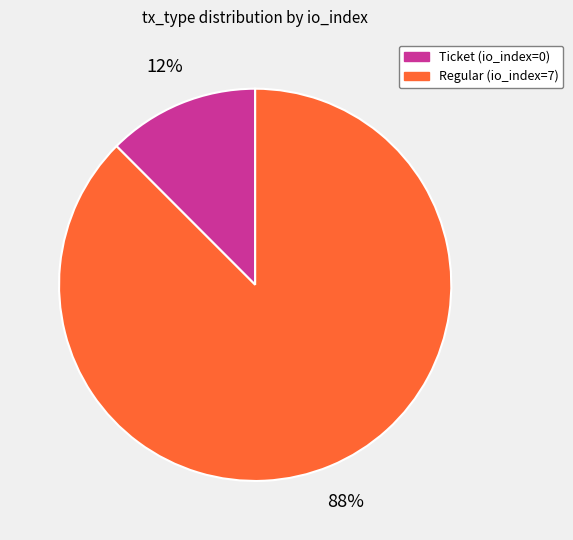

Is Regular (io_index=7) the majority of the pie?

Yes